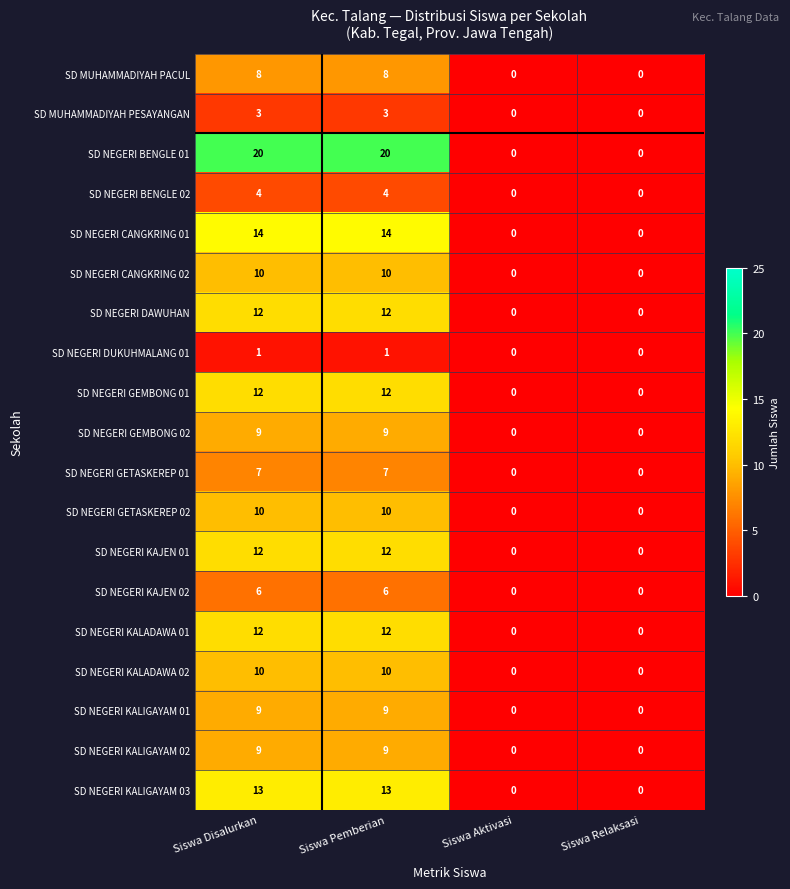

At how many categories does at least one series exceed 11?

2